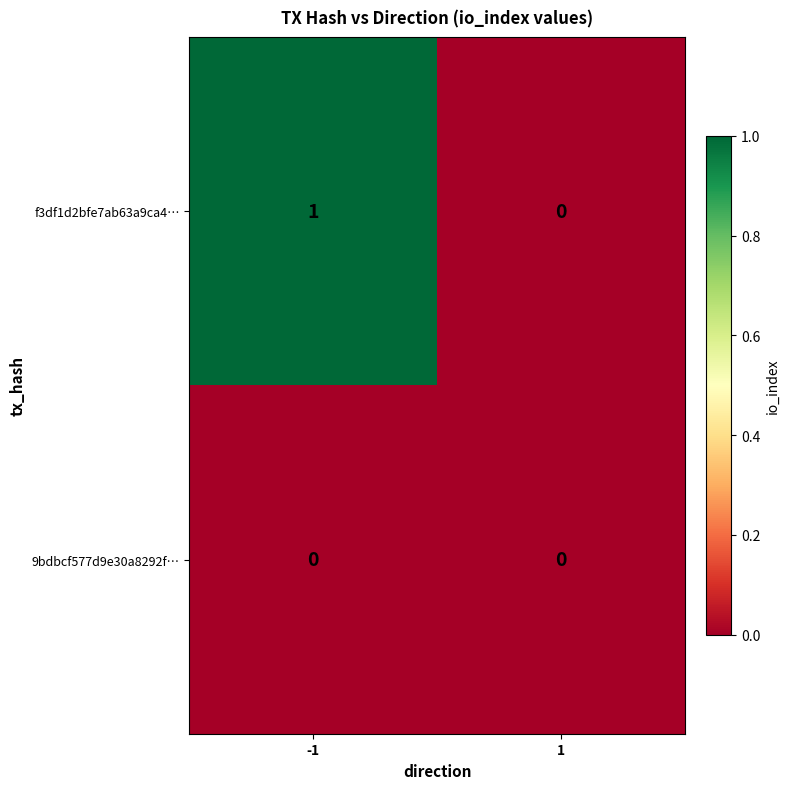

Rank the series by their average value, from highest to lowest.

f3df1d2bfe7ab63a9ca4…, 9bdbcf577d9e30a8292f…